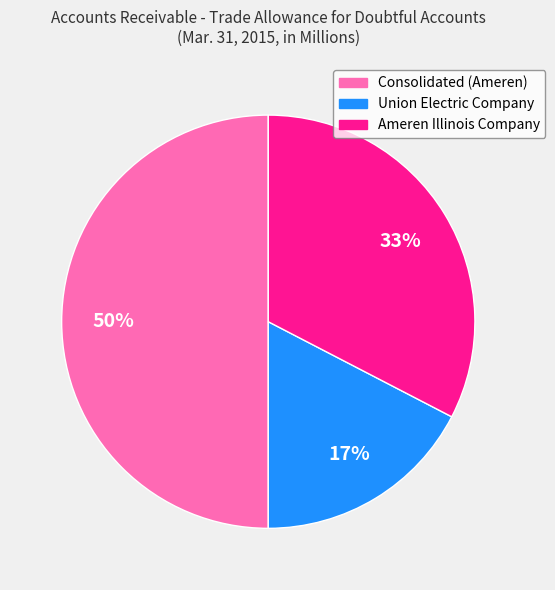

To the nearest percent, what is the difference between the largest and smallest slice percentages?

33%